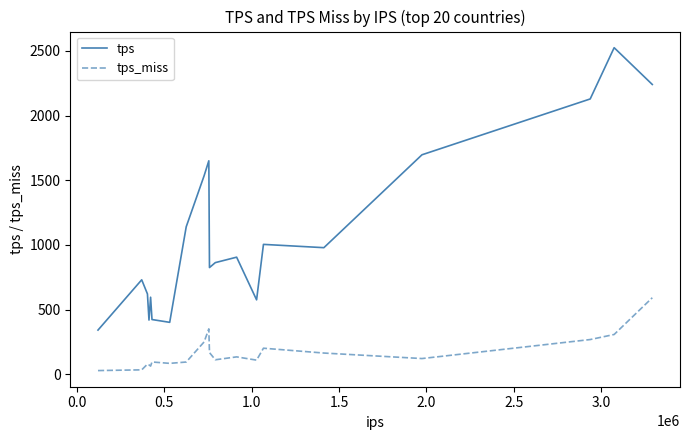

At how many categories does at least one series exceed 946?

9